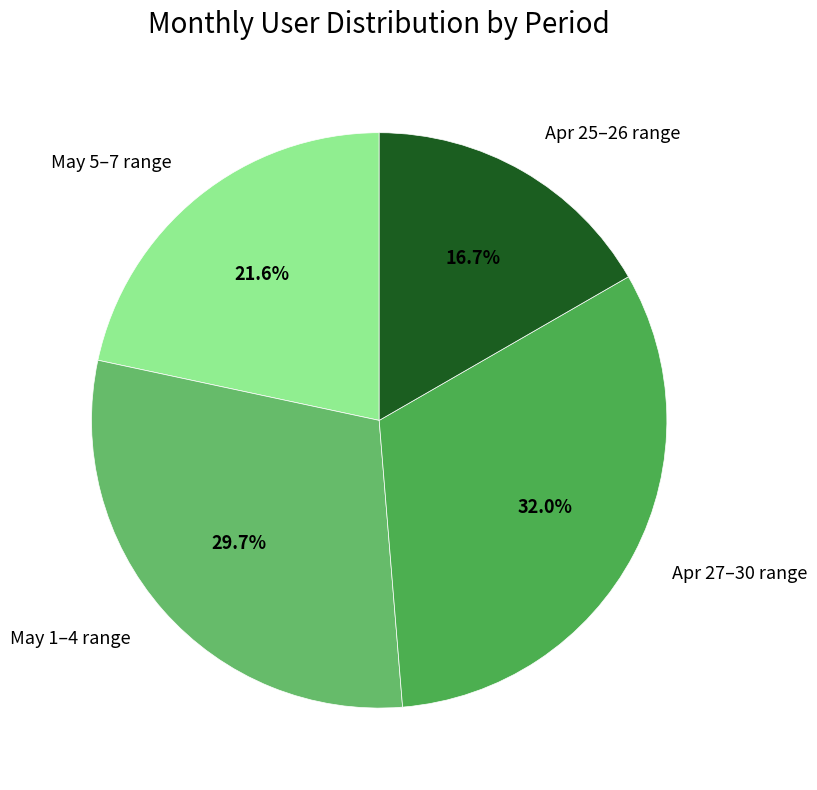

Which category has the smallest portion of the pie?

Apr 25–26 range